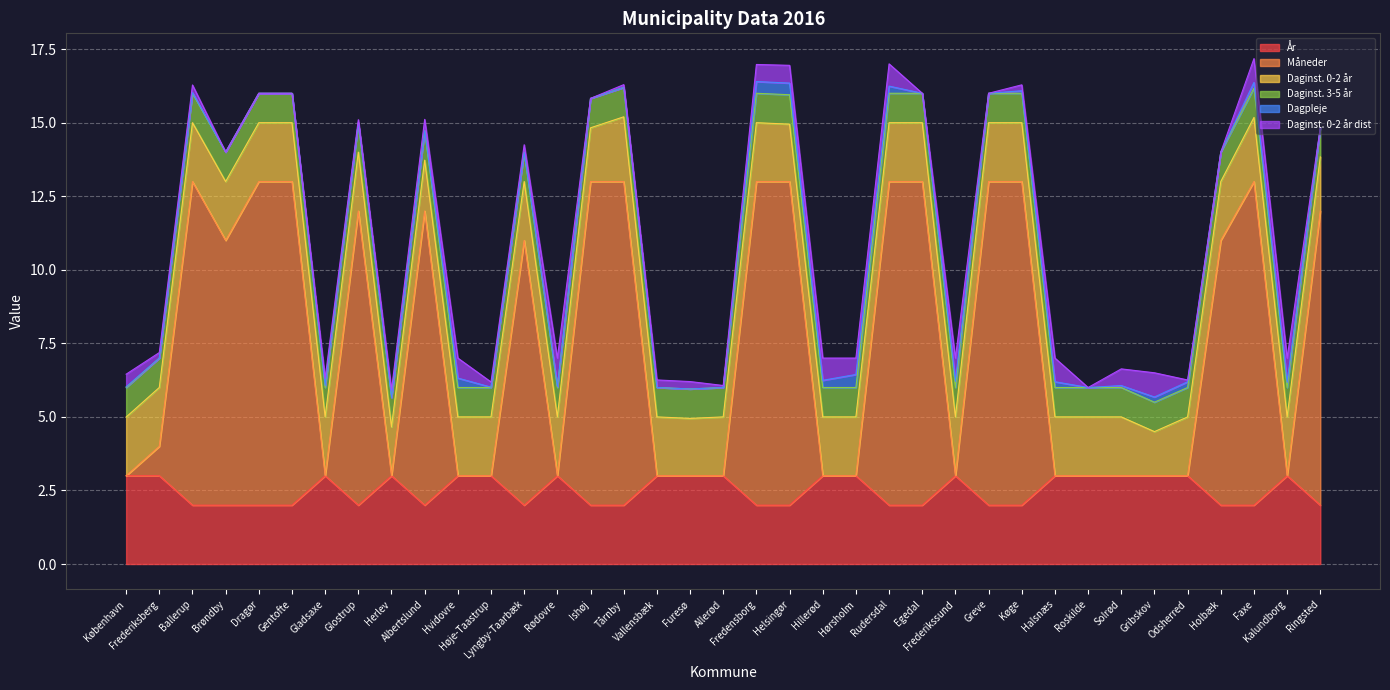

How many values in Måneder are above zero?

19